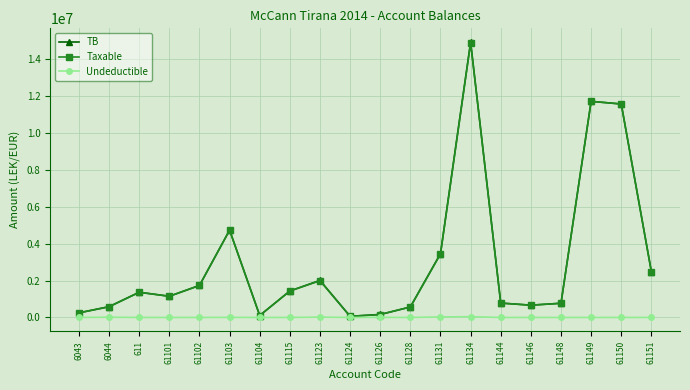

At which category is the sum across all series the highest?

61134